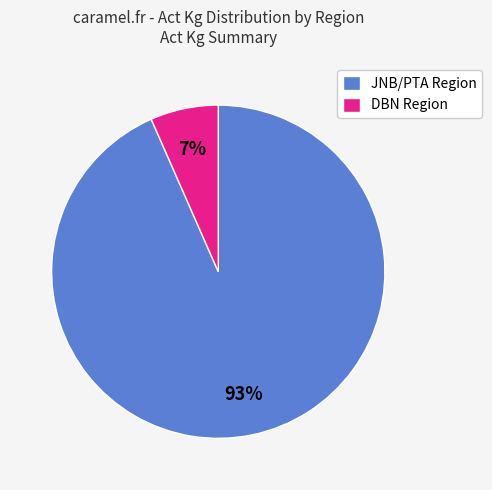

To the nearest percent, what is the combined percentage of DBN Region and JNB/PTA Region?

100%